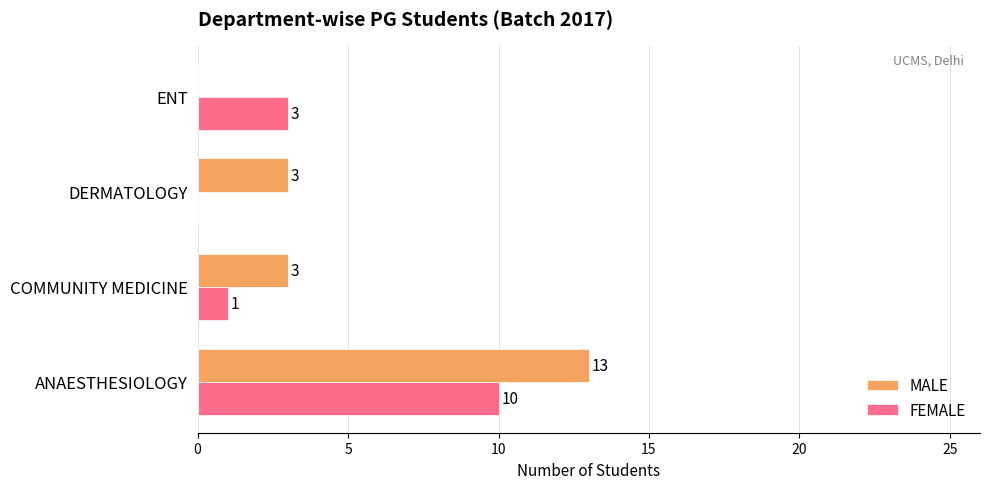

What is the sum of all FEMALE values?

14